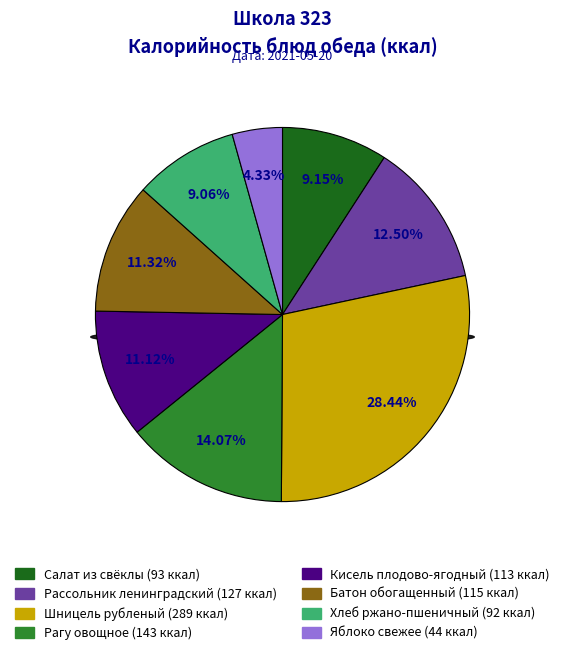

To the nearest percent, what percentage of the pie is Яблоко свежее?

4%